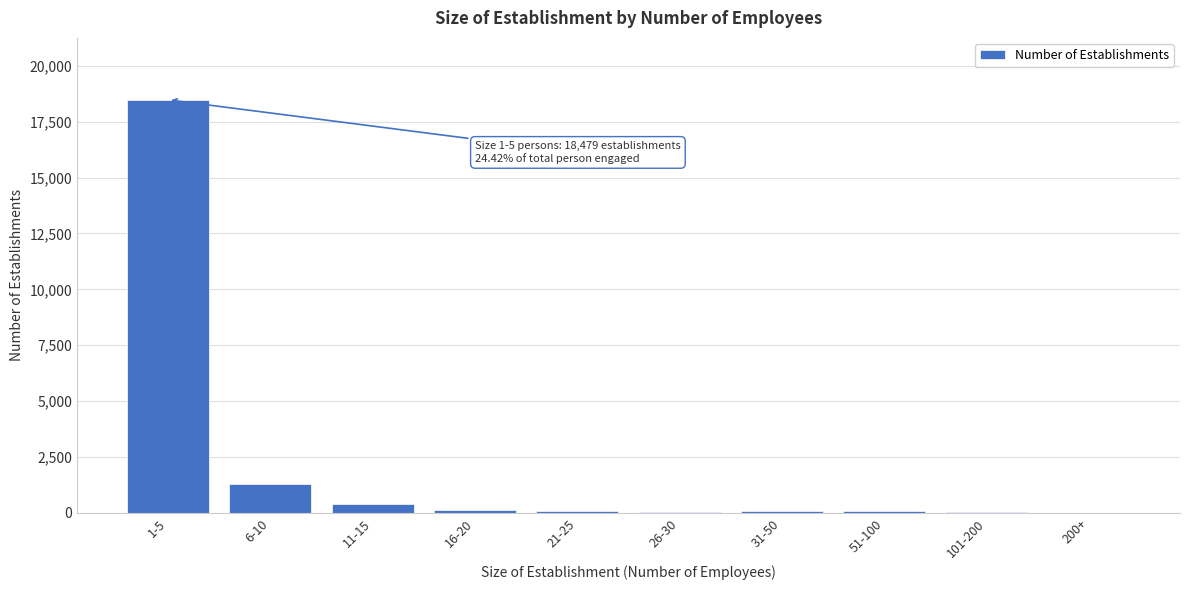

The value at 1-5 is 18479. True or false?

True